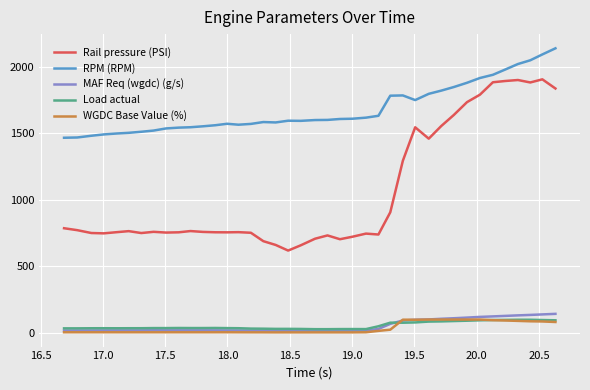

Which series has the largest total across all categories?

RPM (RPM)